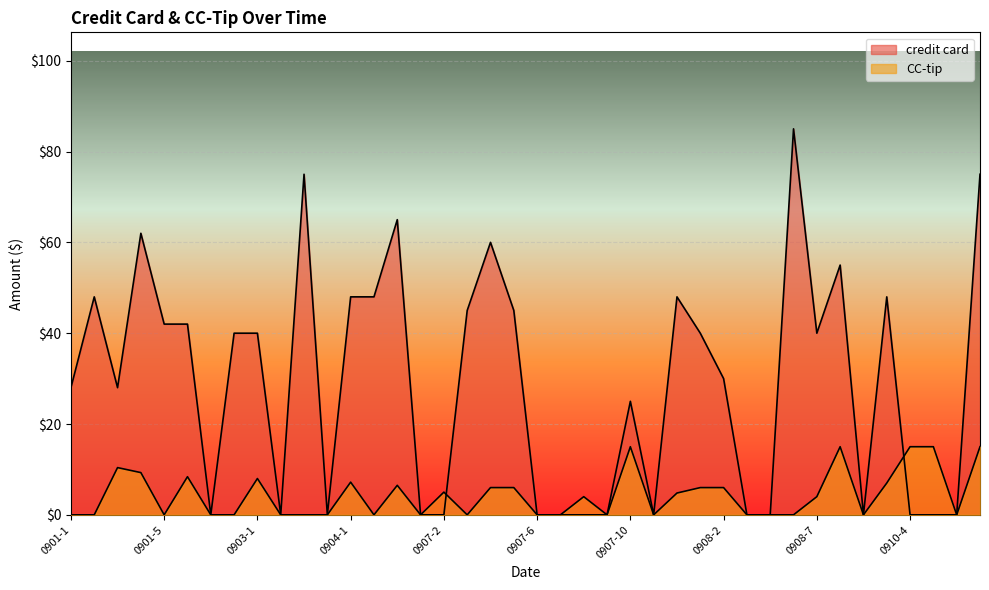

What is the label of the 39th point from the left?

0912-0